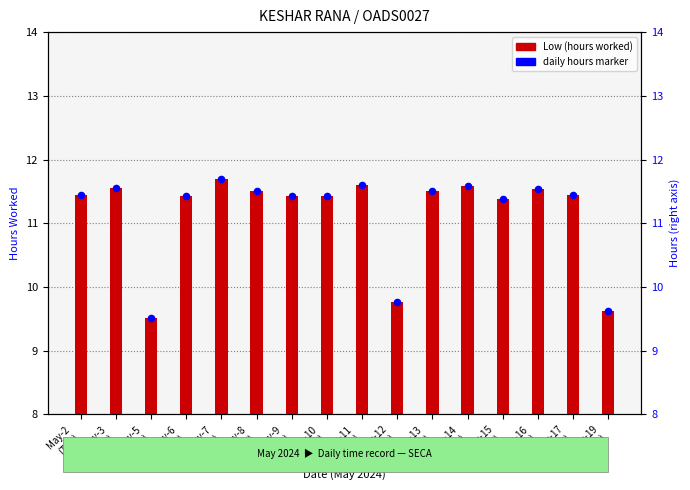

Which series has the largest Y range (max minus min)?

Low (hours worked)